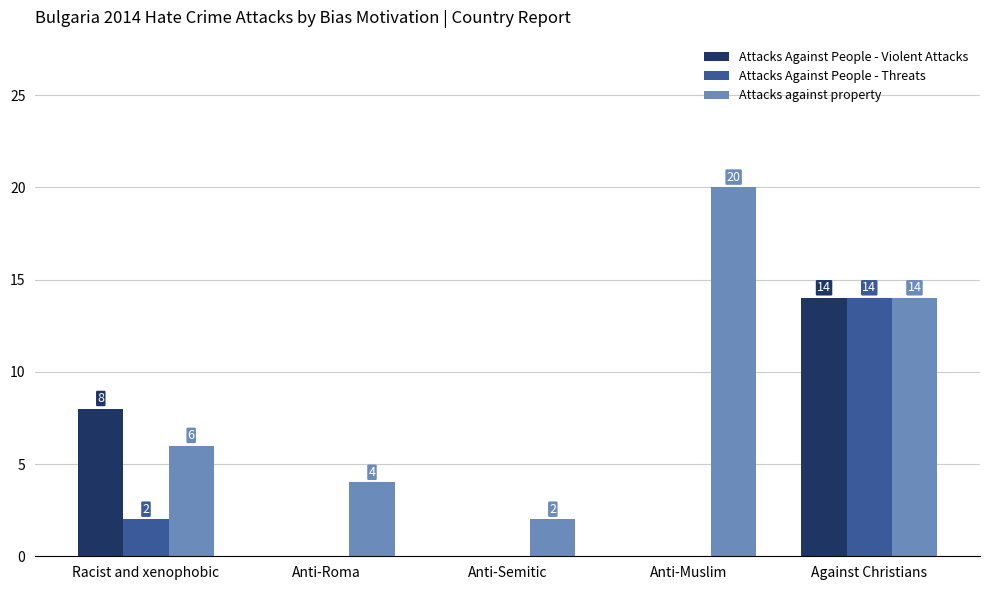

Are the bars horizontal?

No